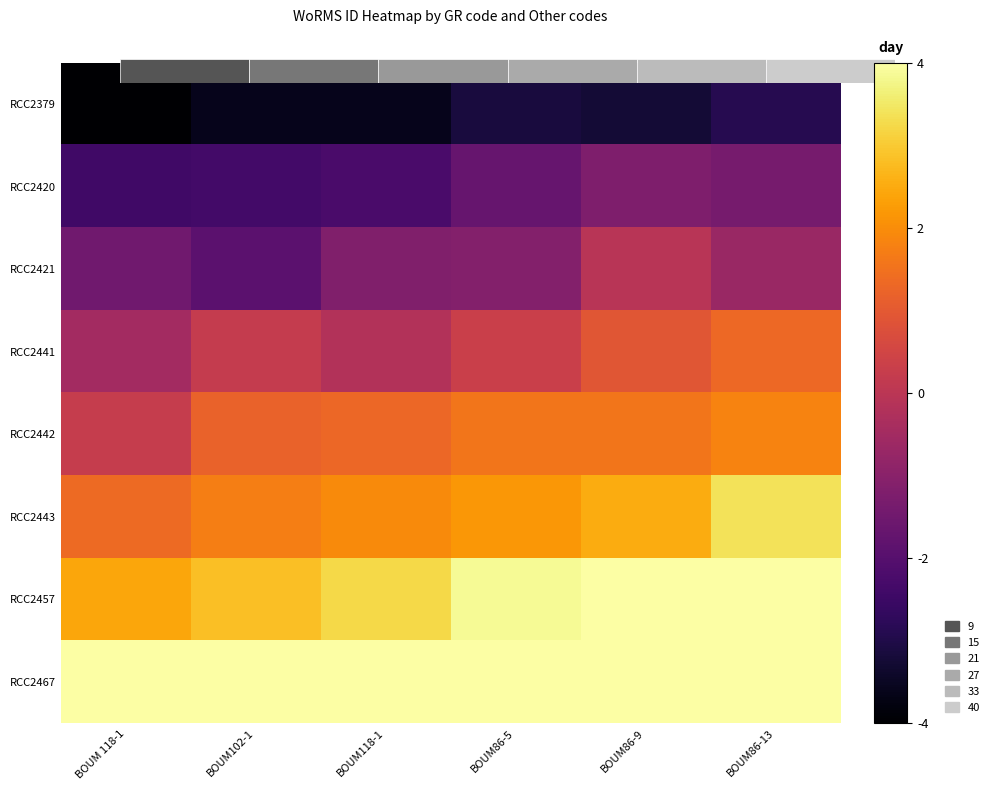

How many values in the RCC2441 series are below 0?

2